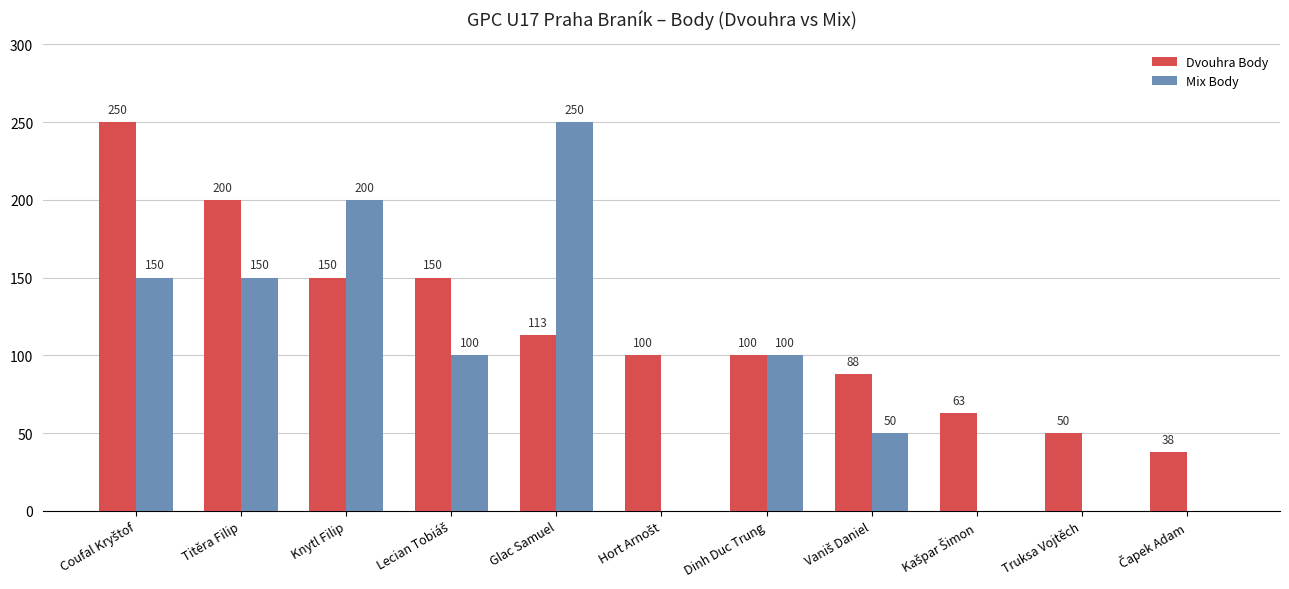

How many Mix Body values are between 0 and 150?

9